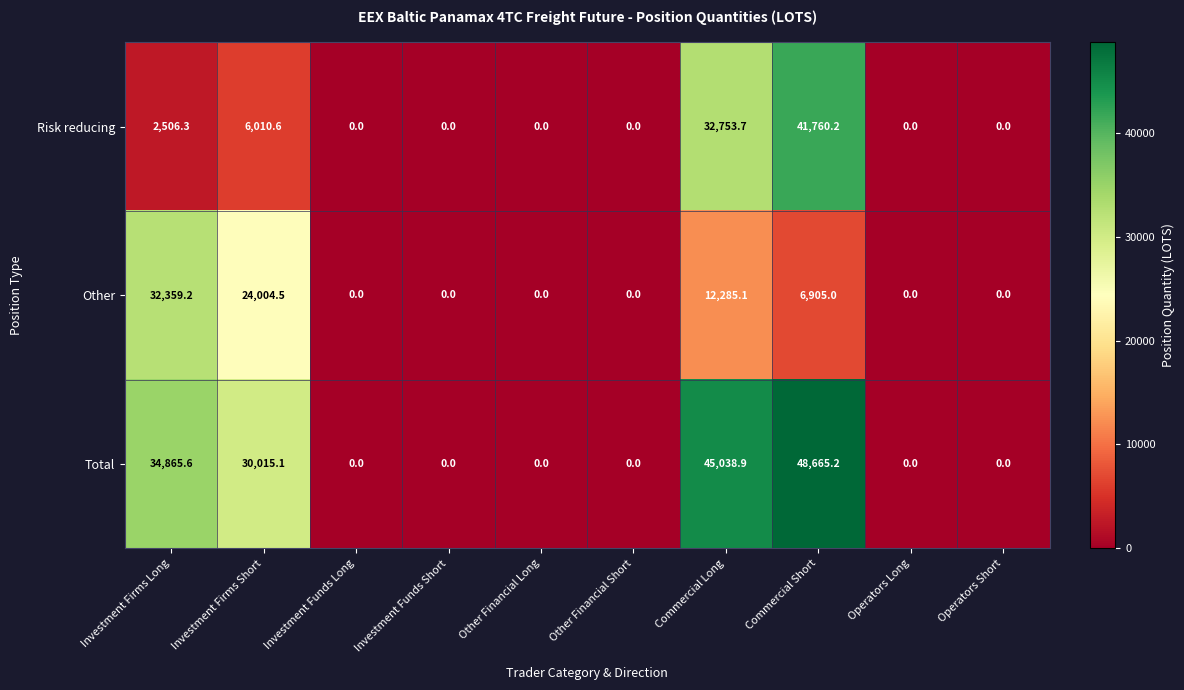

What is the difference between the second highest and minimum values in the Total series?

45038.9